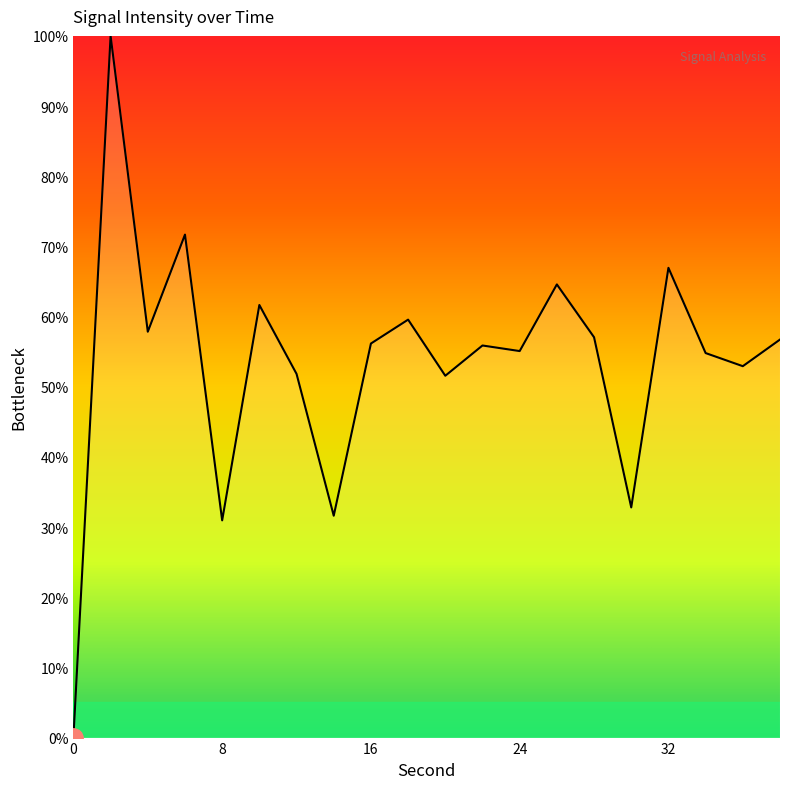

What is the greatest value displayed?

100.0